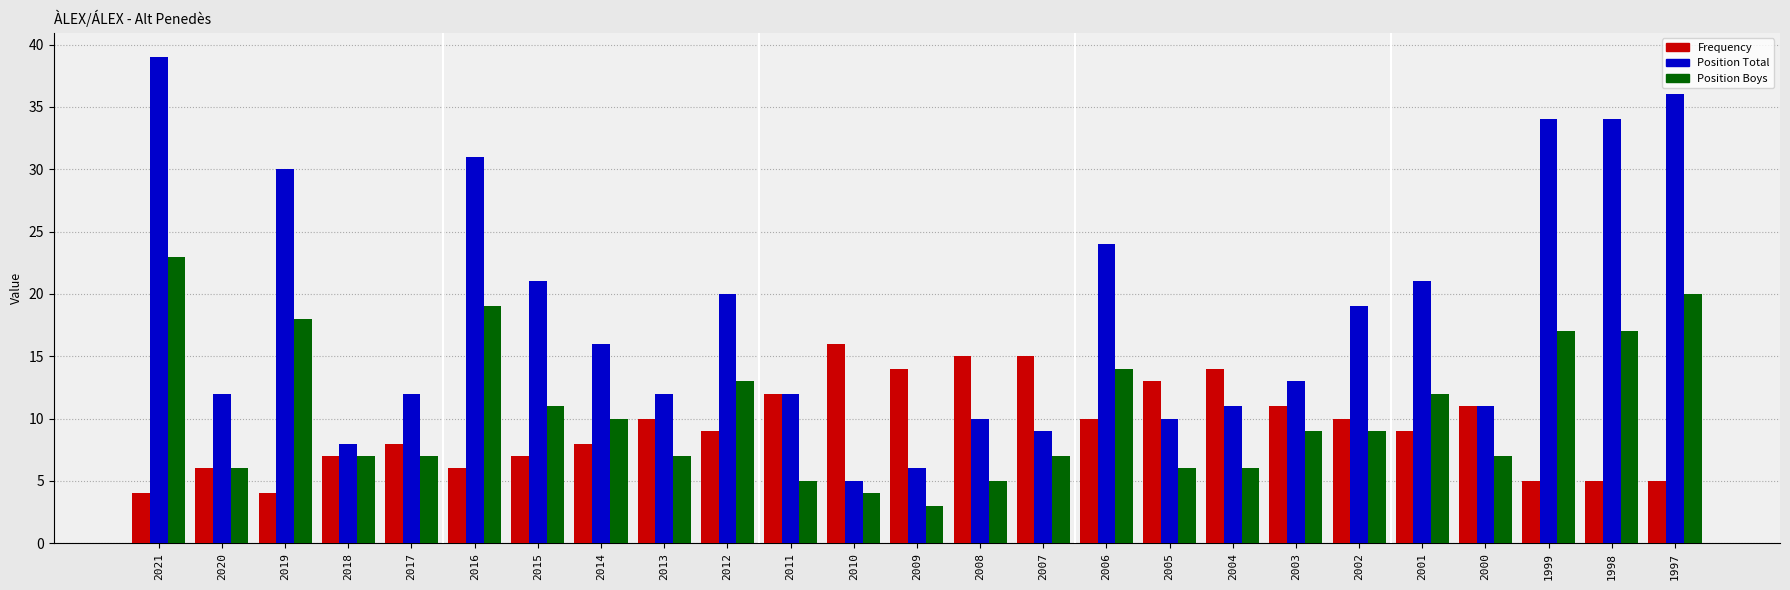

What is the value of the Position Total bar at the 9th from the left?

12